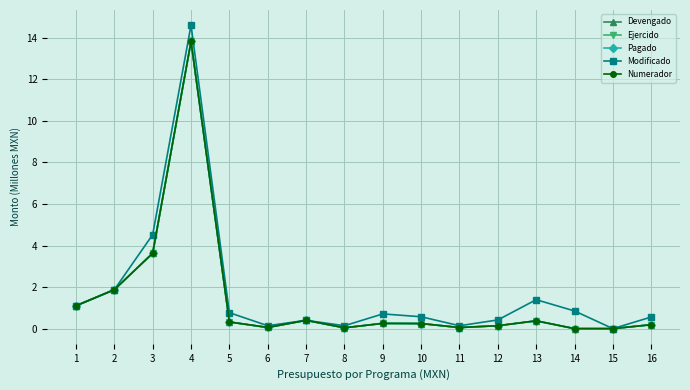

Reading left to right, what are all the values shown in this chart?

Devengado: 1=1.1	2=1.9	3=3.6	4=13.8	5=0.3	6=0.1	7=0.4	8=0.0	9=0.3	10=0.2	11=0.1	12=0.1	13=0.4	14=0.0	15=0.0	16=0.2
Ejercido: 1=1.1	2=1.9	3=3.6	4=13.8	5=0.3	6=0.1	7=0.4	8=0.0	9=0.3	10=0.2	11=0.1	12=0.1	13=0.4	14=0.0	15=0.0	16=0.2
Pagado: 1=1.1	2=1.9	3=3.6	4=13.8	5=0.3	6=0.1	7=0.4	8=0.0	9=0.3	10=0.2	11=0.1	12=0.1	13=0.4	14=0.0	15=0.0	16=0.2
Modificado: 1=1.1	2=1.9	3=4.5	4=14.6	5=0.8	6=0.1	7=0.4	8=0.1	9=0.7	10=0.6	11=0.1	12=0.4	13=1.4	14=0.8	15=0.0	16=0.6
Numerador: 1=1.1	2=1.9	3=3.6	4=13.8	5=0.3	6=0.1	7=0.4	8=0.0	9=0.3	10=0.2	11=0.1	12=0.1	13=0.4	14=0.0	15=0.0	16=0.2